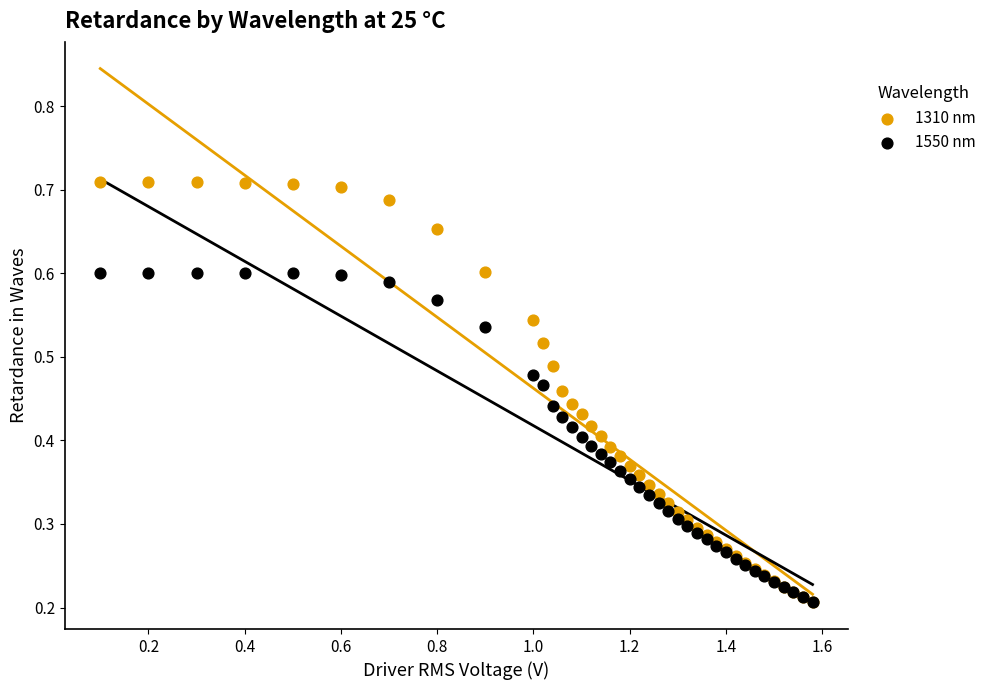

Which series has the largest Y range (max minus min)?

1310 nm